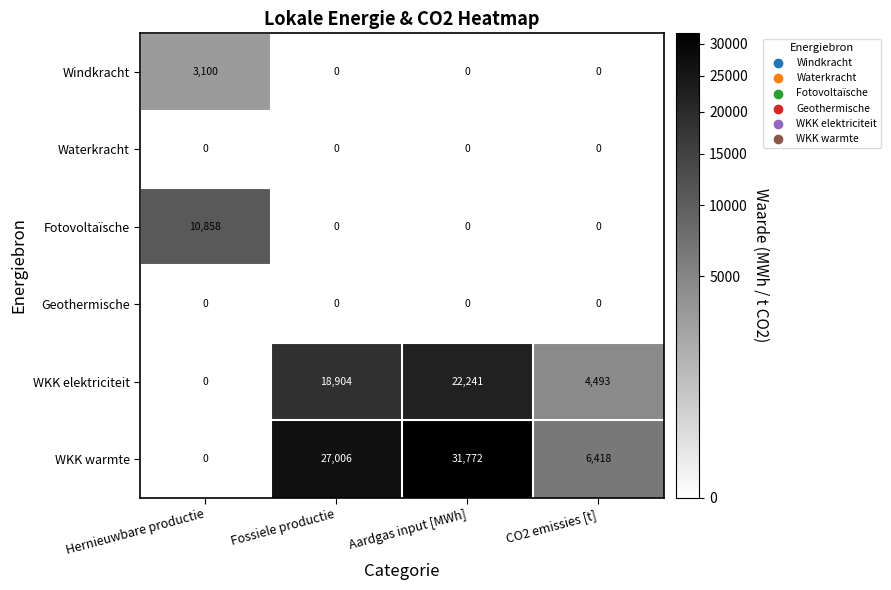

At how many categories does at least one series exceed 20362?

2